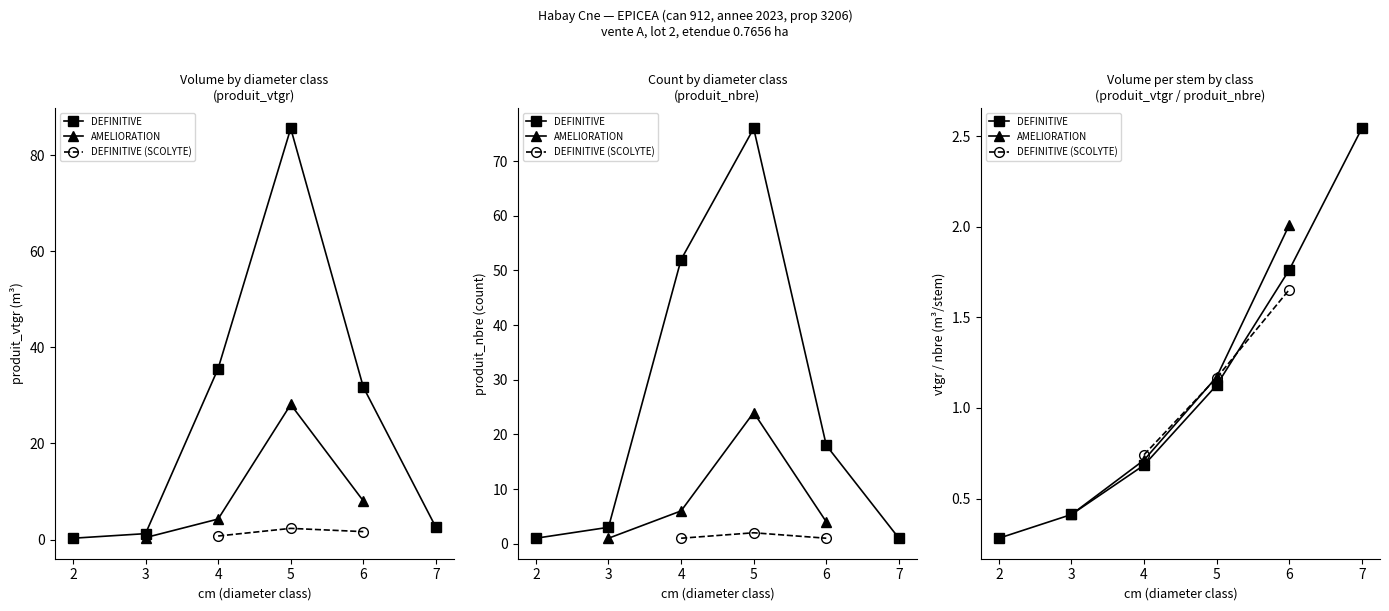

How many data points does each series have?

13